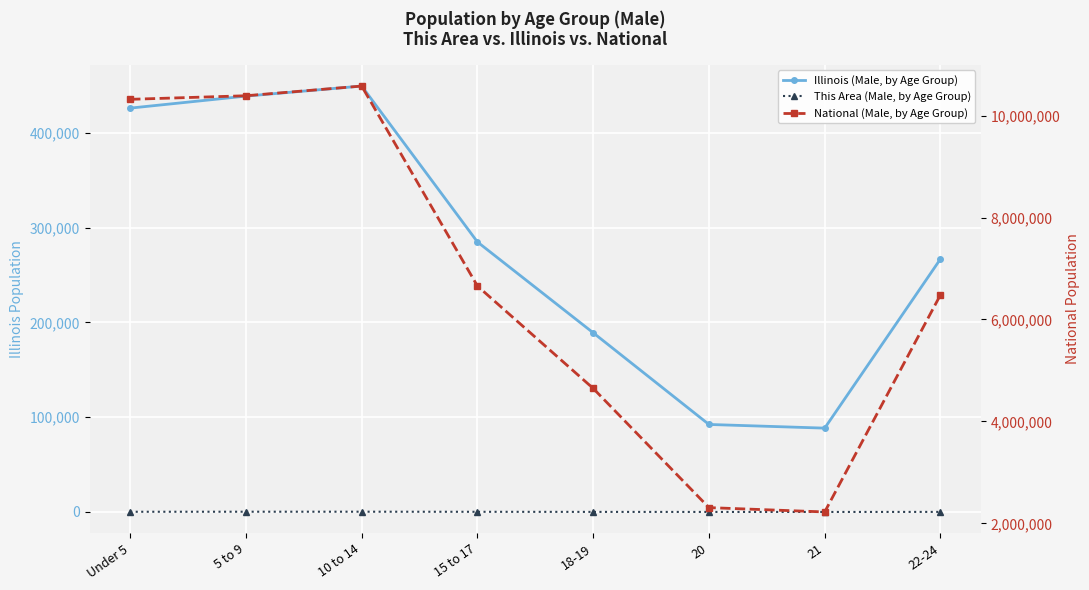

Read the National (Male, by Age Group) value at Under 5.

10319427